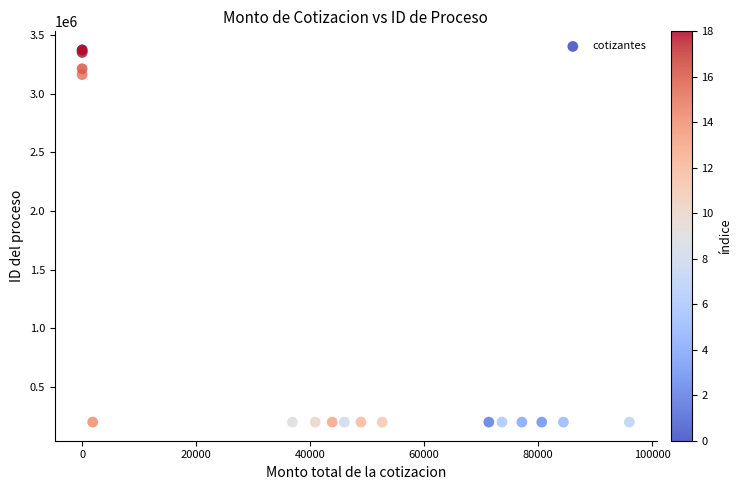

What Y value in the scatter plot is closest to 1787198?

3162023